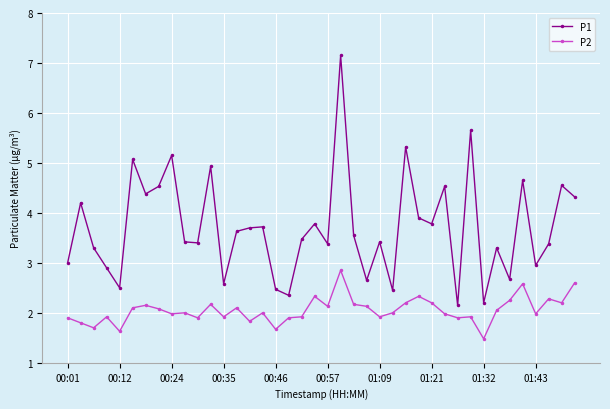

True or false: P2 and P1 cross at least once.

False